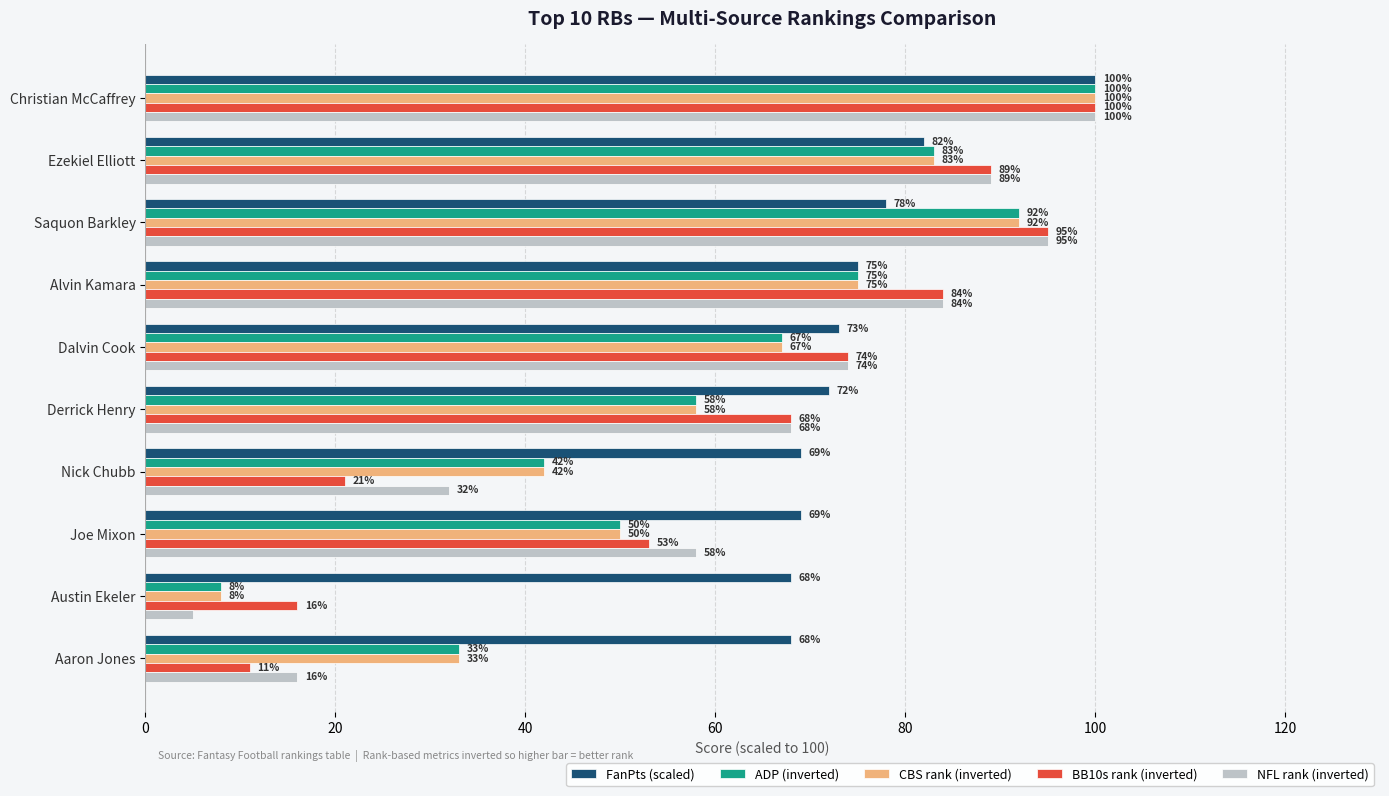

What is the difference between the highest and lowest values at Ezekiel Elliott?

7